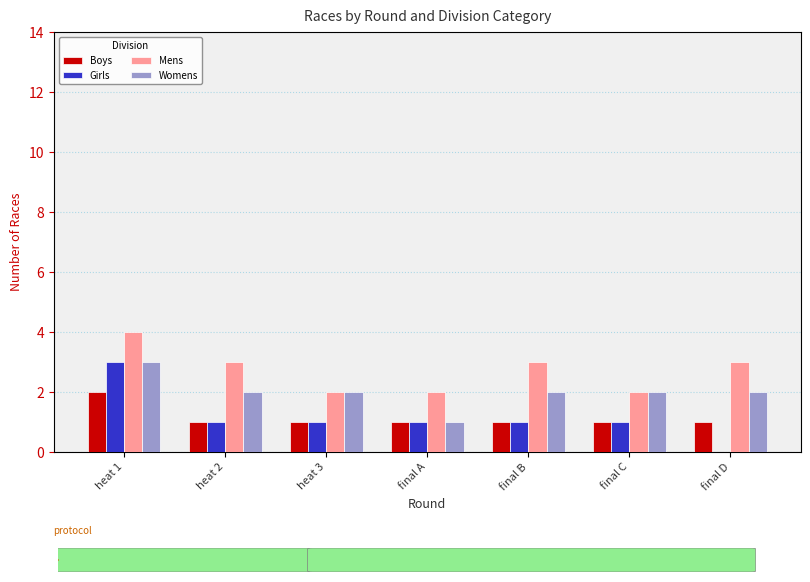

Reading right to left, extract all data points from this chart.

Boys: final D=1	final C=1	final B=1	final A=1	heat 3=1	heat 2=1	heat 1=2
Girls: final D=0	final C=1	final B=1	final A=1	heat 3=1	heat 2=1	heat 1=3
Mens: final D=3	final C=2	final B=3	final A=2	heat 3=2	heat 2=3	heat 1=4
Womens: final D=2	final C=2	final B=2	final A=1	heat 3=2	heat 2=2	heat 1=3